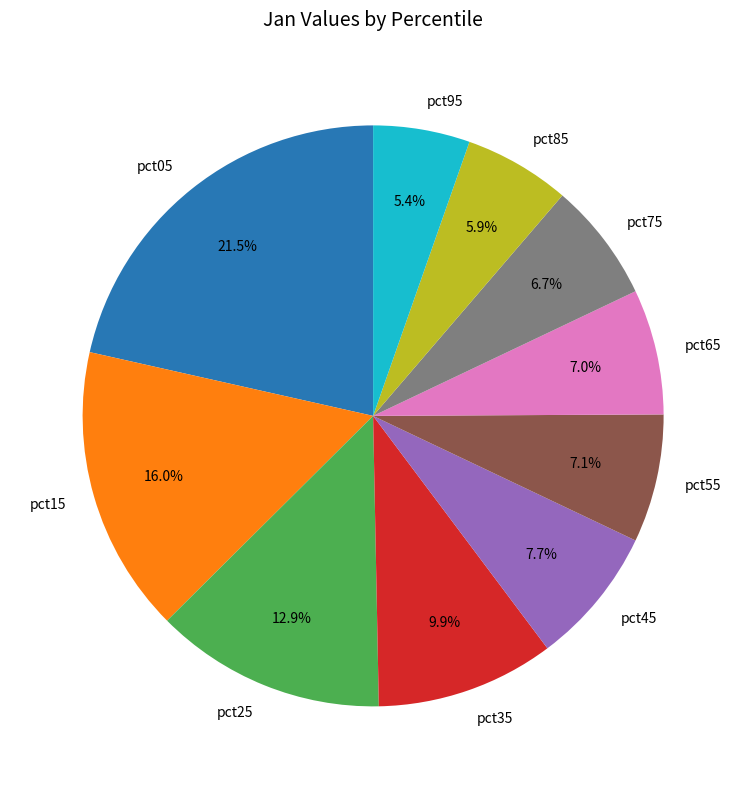

What is the ratio of the value at pct75 to the value at pct35?

0.7